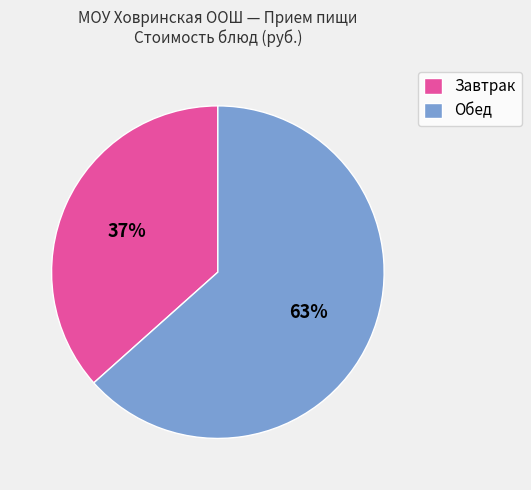

Rank the categories by value from lowest to highest.

Завтрак, Обед